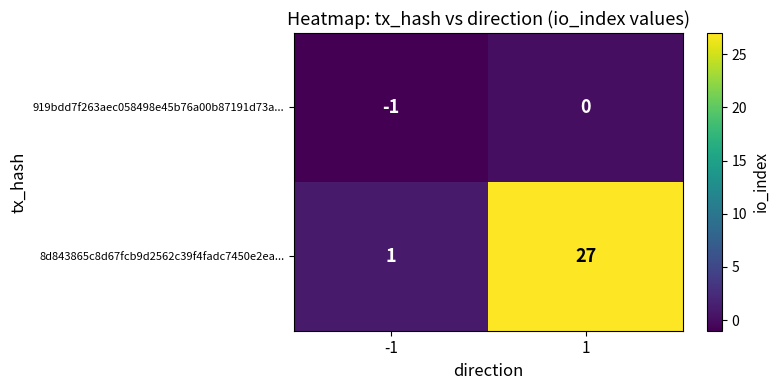

What is the highest value of the 8d843865c8d67fcb9d2562c39f4fadc7450e2ea... series?

27